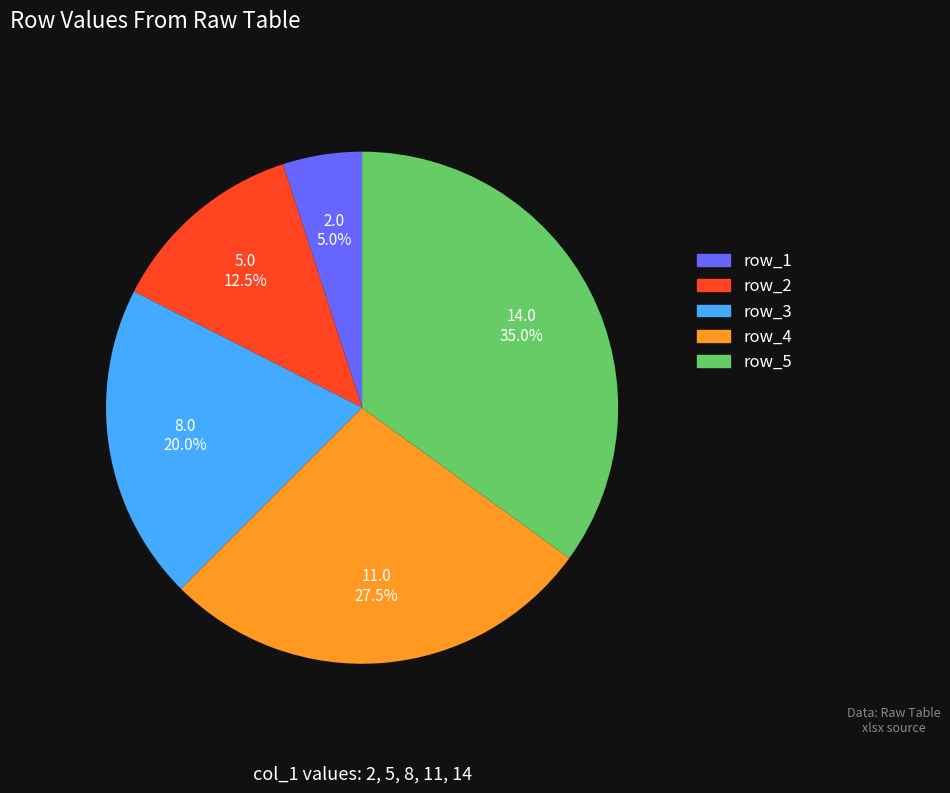

Is there a majority slice in this chart?

No